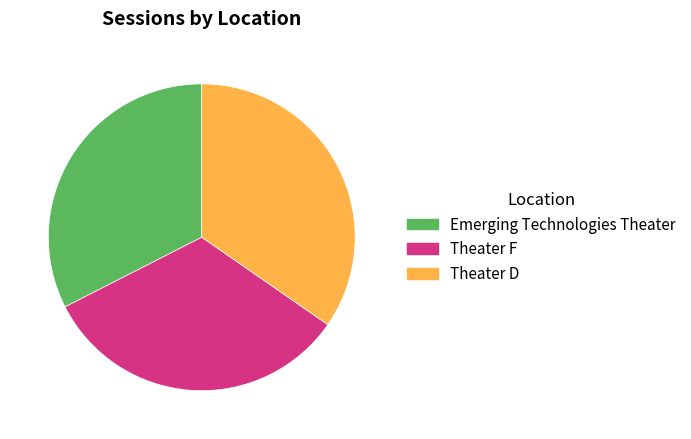

True or false: Emerging Technologies Theater accounts for 33% of the total.

True